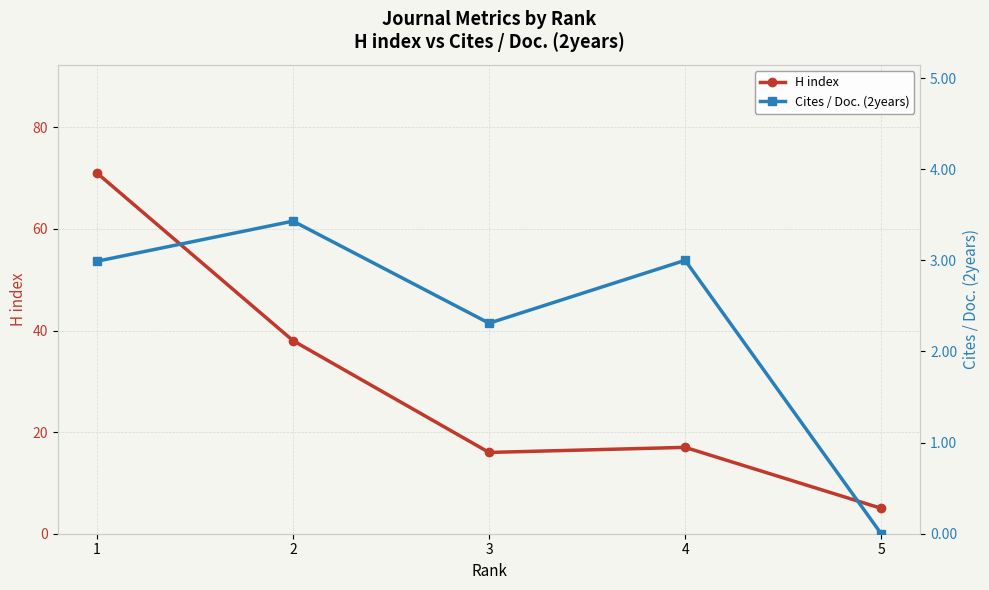

What is the approximate value of Cites / Doc. (2years) at 4?

3.0